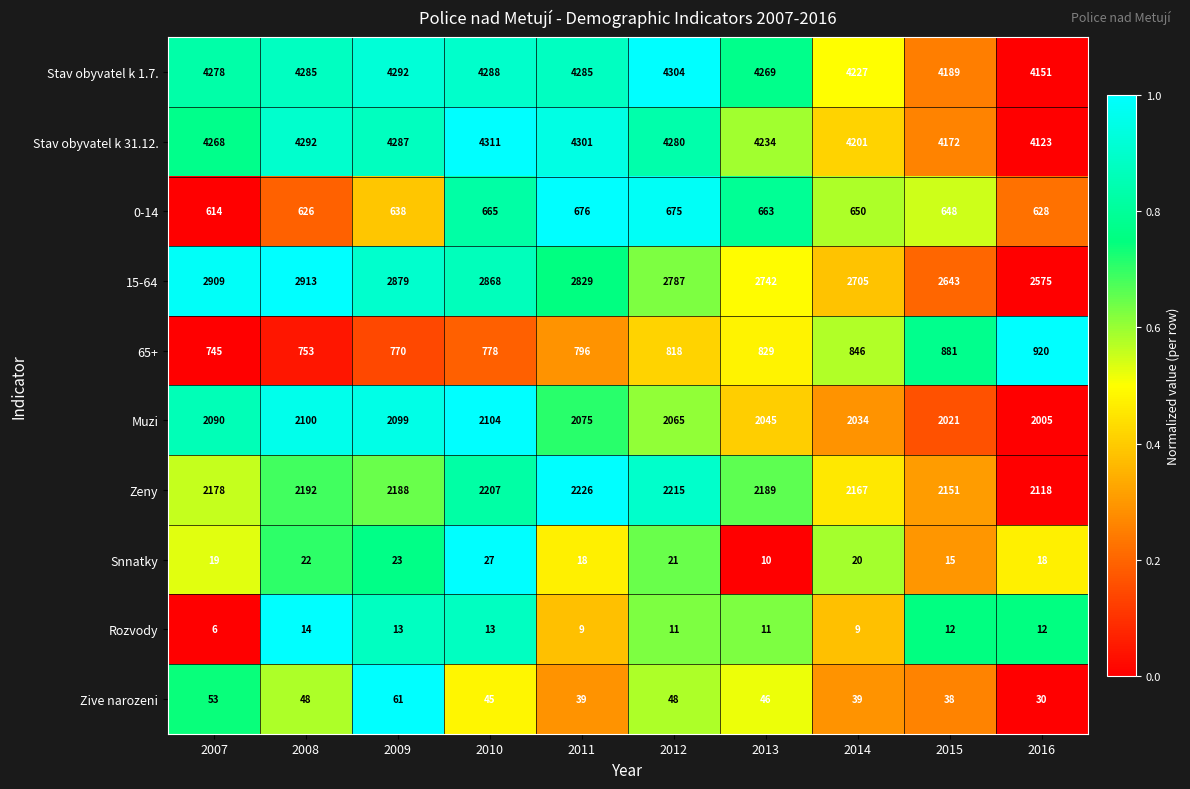

Between 2007 and 2010, which series saw the biggest shift?

0-14